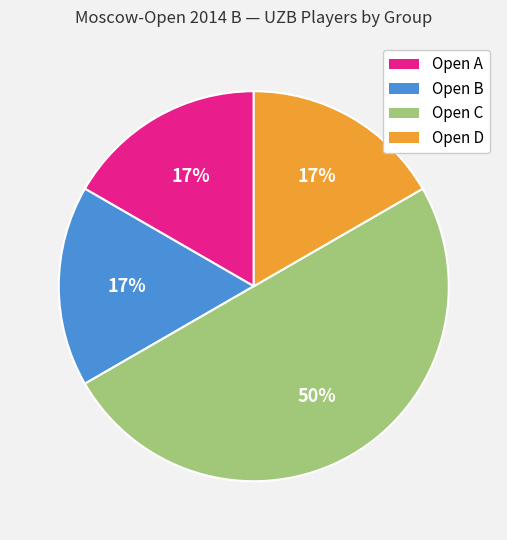

How many segments does this pie chart have?

4